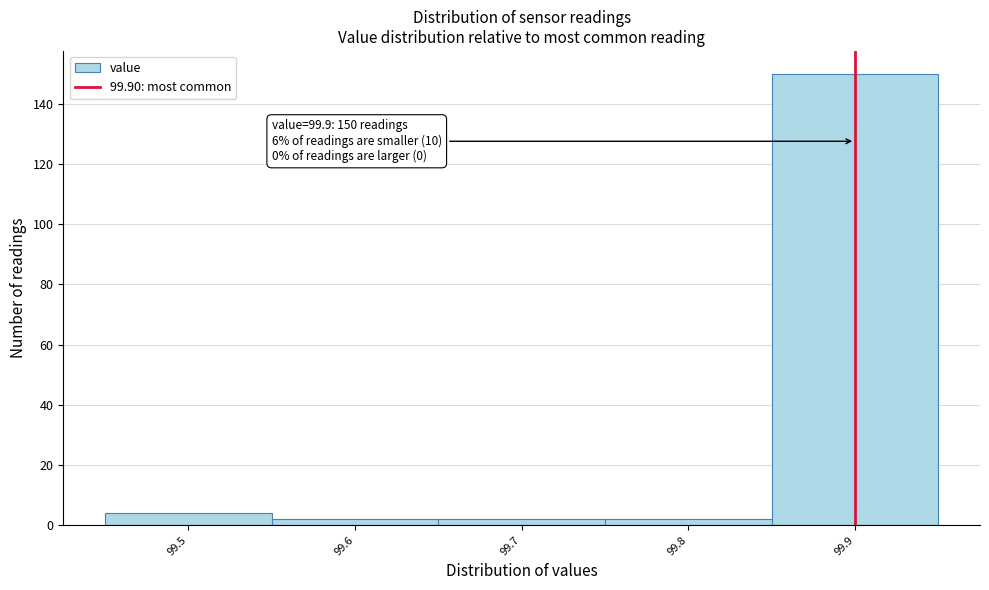

Over which range of the x-axis is the bar tallest?

99.85 to 99.95